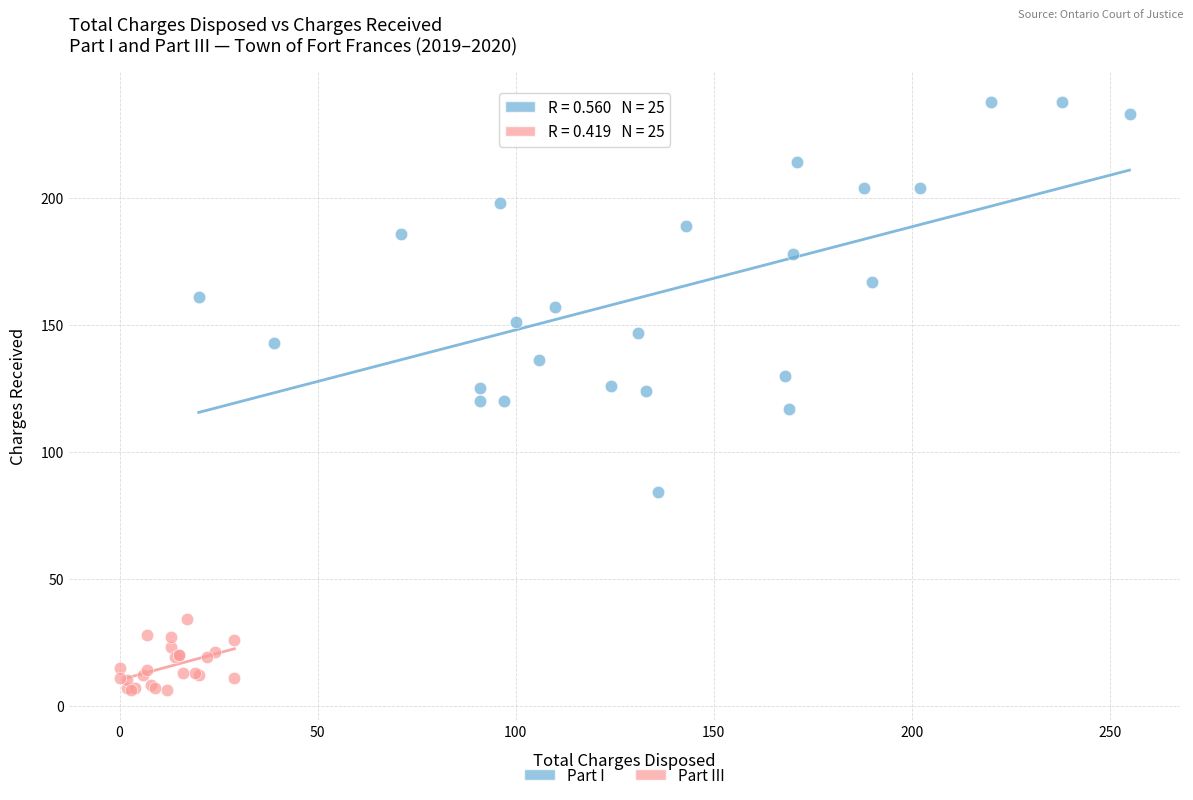

Which series contains the lowest Y value?

Part III